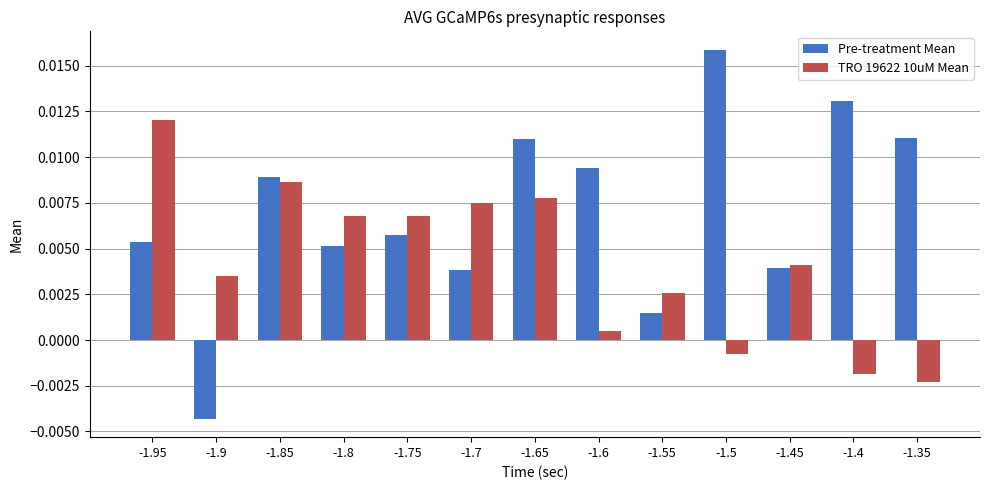

Which series has the largest total across all categories?

Pre-treatment Mean